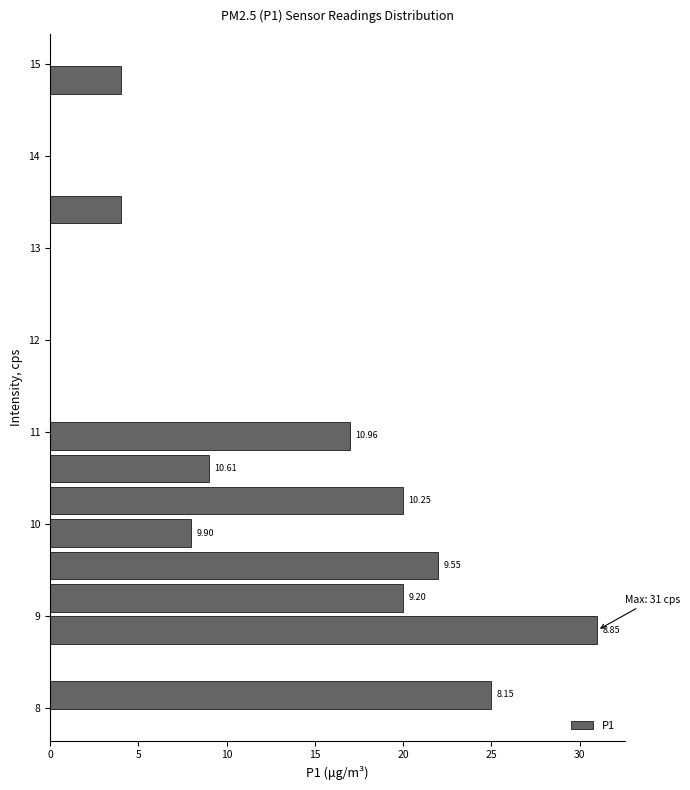

Around what value on the y-axis is the longest bar? Give the approximate position of its centre, as read against the axis.

8.8